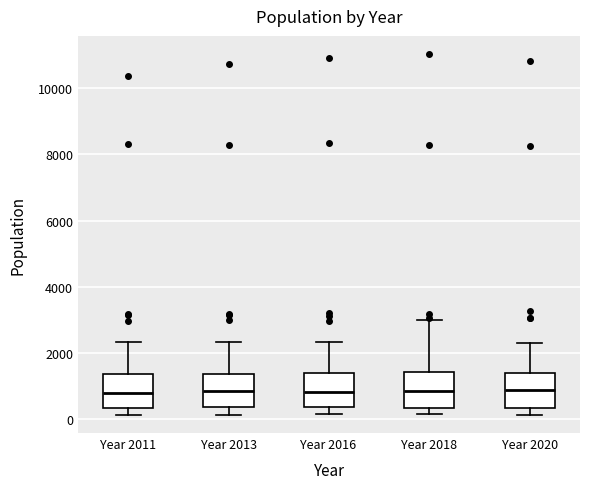

Where does the upper whisker of the box for Year 2016 end on the y-axis? The values are not printed on the chart, so give them approximately, as read against the axis.

2400